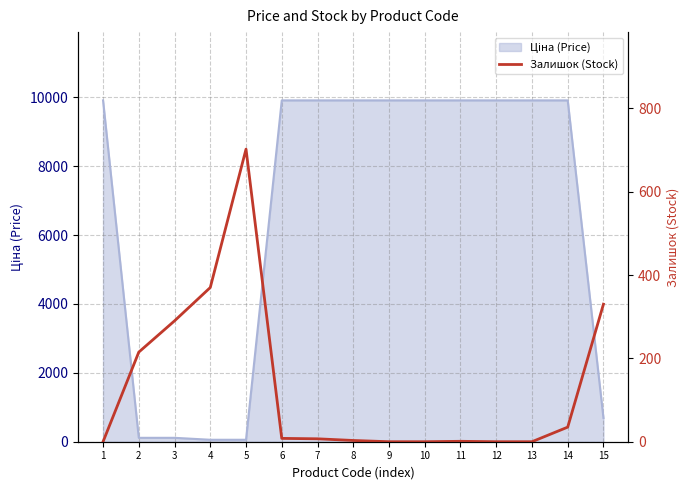

Which label corresponds to the largest value in the chart?

5